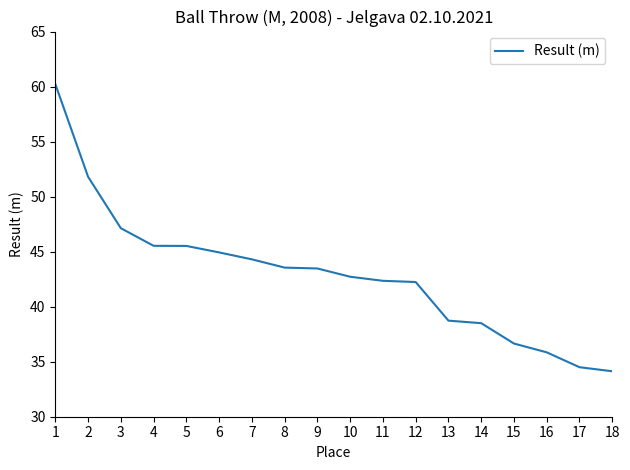

At which label does the data first exceed 43?

1